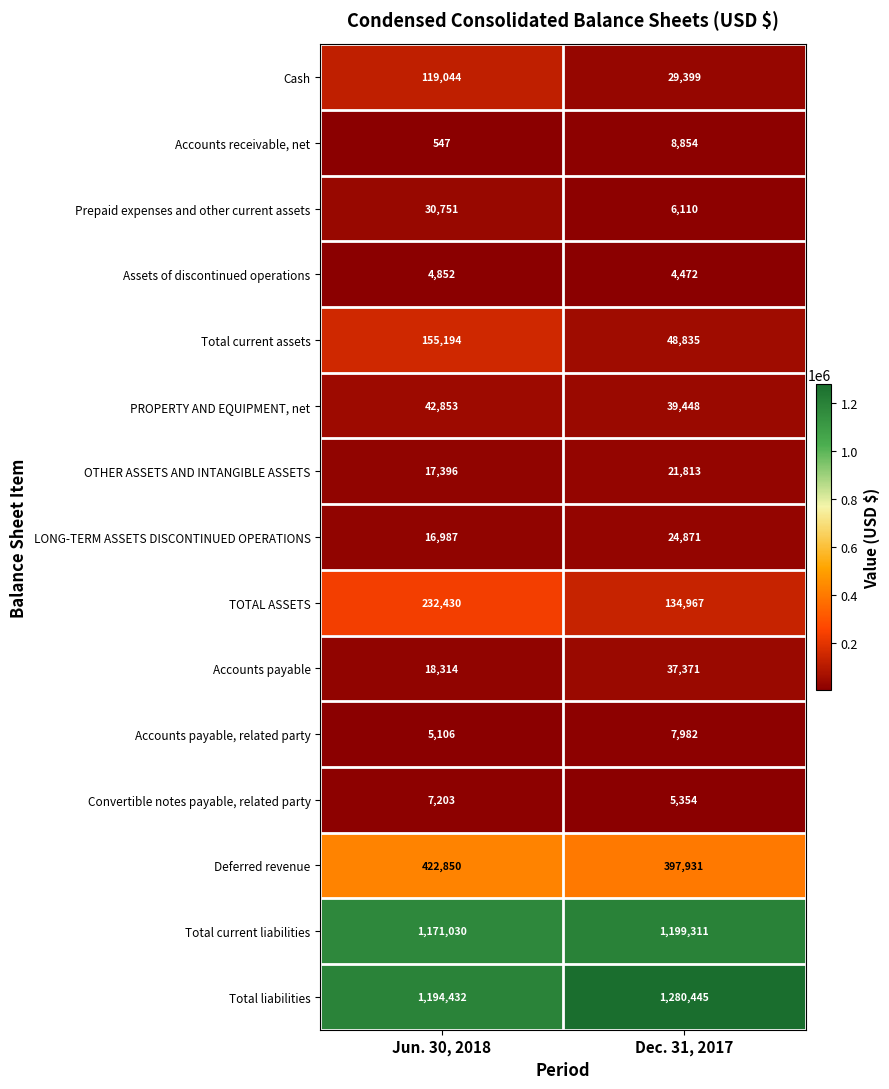

Reading right to left, what are all the values shown in this chart?

Cash: Dec. 31, 2017=29399	Jun. 30, 2018=119044
Accounts receivable, net: Dec. 31, 2017=8854	Jun. 30, 2018=547
Prepaid expenses and other current assets: Dec. 31, 2017=6110	Jun. 30, 2018=30751
Assets of discontinued operations: Dec. 31, 2017=4472	Jun. 30, 2018=4852
Total current assets: Dec. 31, 2017=48835	Jun. 30, 2018=155194
PROPERTY AND EQUIPMENT, net: Dec. 31, 2017=39448	Jun. 30, 2018=42853
OTHER ASSETS AND INTANGIBLE ASSETS: Dec. 31, 2017=21813	Jun. 30, 2018=17396
LONG-TERM ASSETS DISCONTINUED OPERATIONS: Dec. 31, 2017=24871	Jun. 30, 2018=16987
TOTAL ASSETS: Dec. 31, 2017=134967	Jun. 30, 2018=232430
Accounts payable: Dec. 31, 2017=37371	Jun. 30, 2018=18314
Accounts payable, related party: Dec. 31, 2017=7982	Jun. 30, 2018=5106
Convertible notes payable, related party: Dec. 31, 2017=5354	Jun. 30, 2018=7203
Deferred revenue: Dec. 31, 2017=397931	Jun. 30, 2018=422850
Total current liabilities: Dec. 31, 2017=1199311	Jun. 30, 2018=1171030
Total liabilities: Dec. 31, 2017=1280445	Jun. 30, 2018=1194432